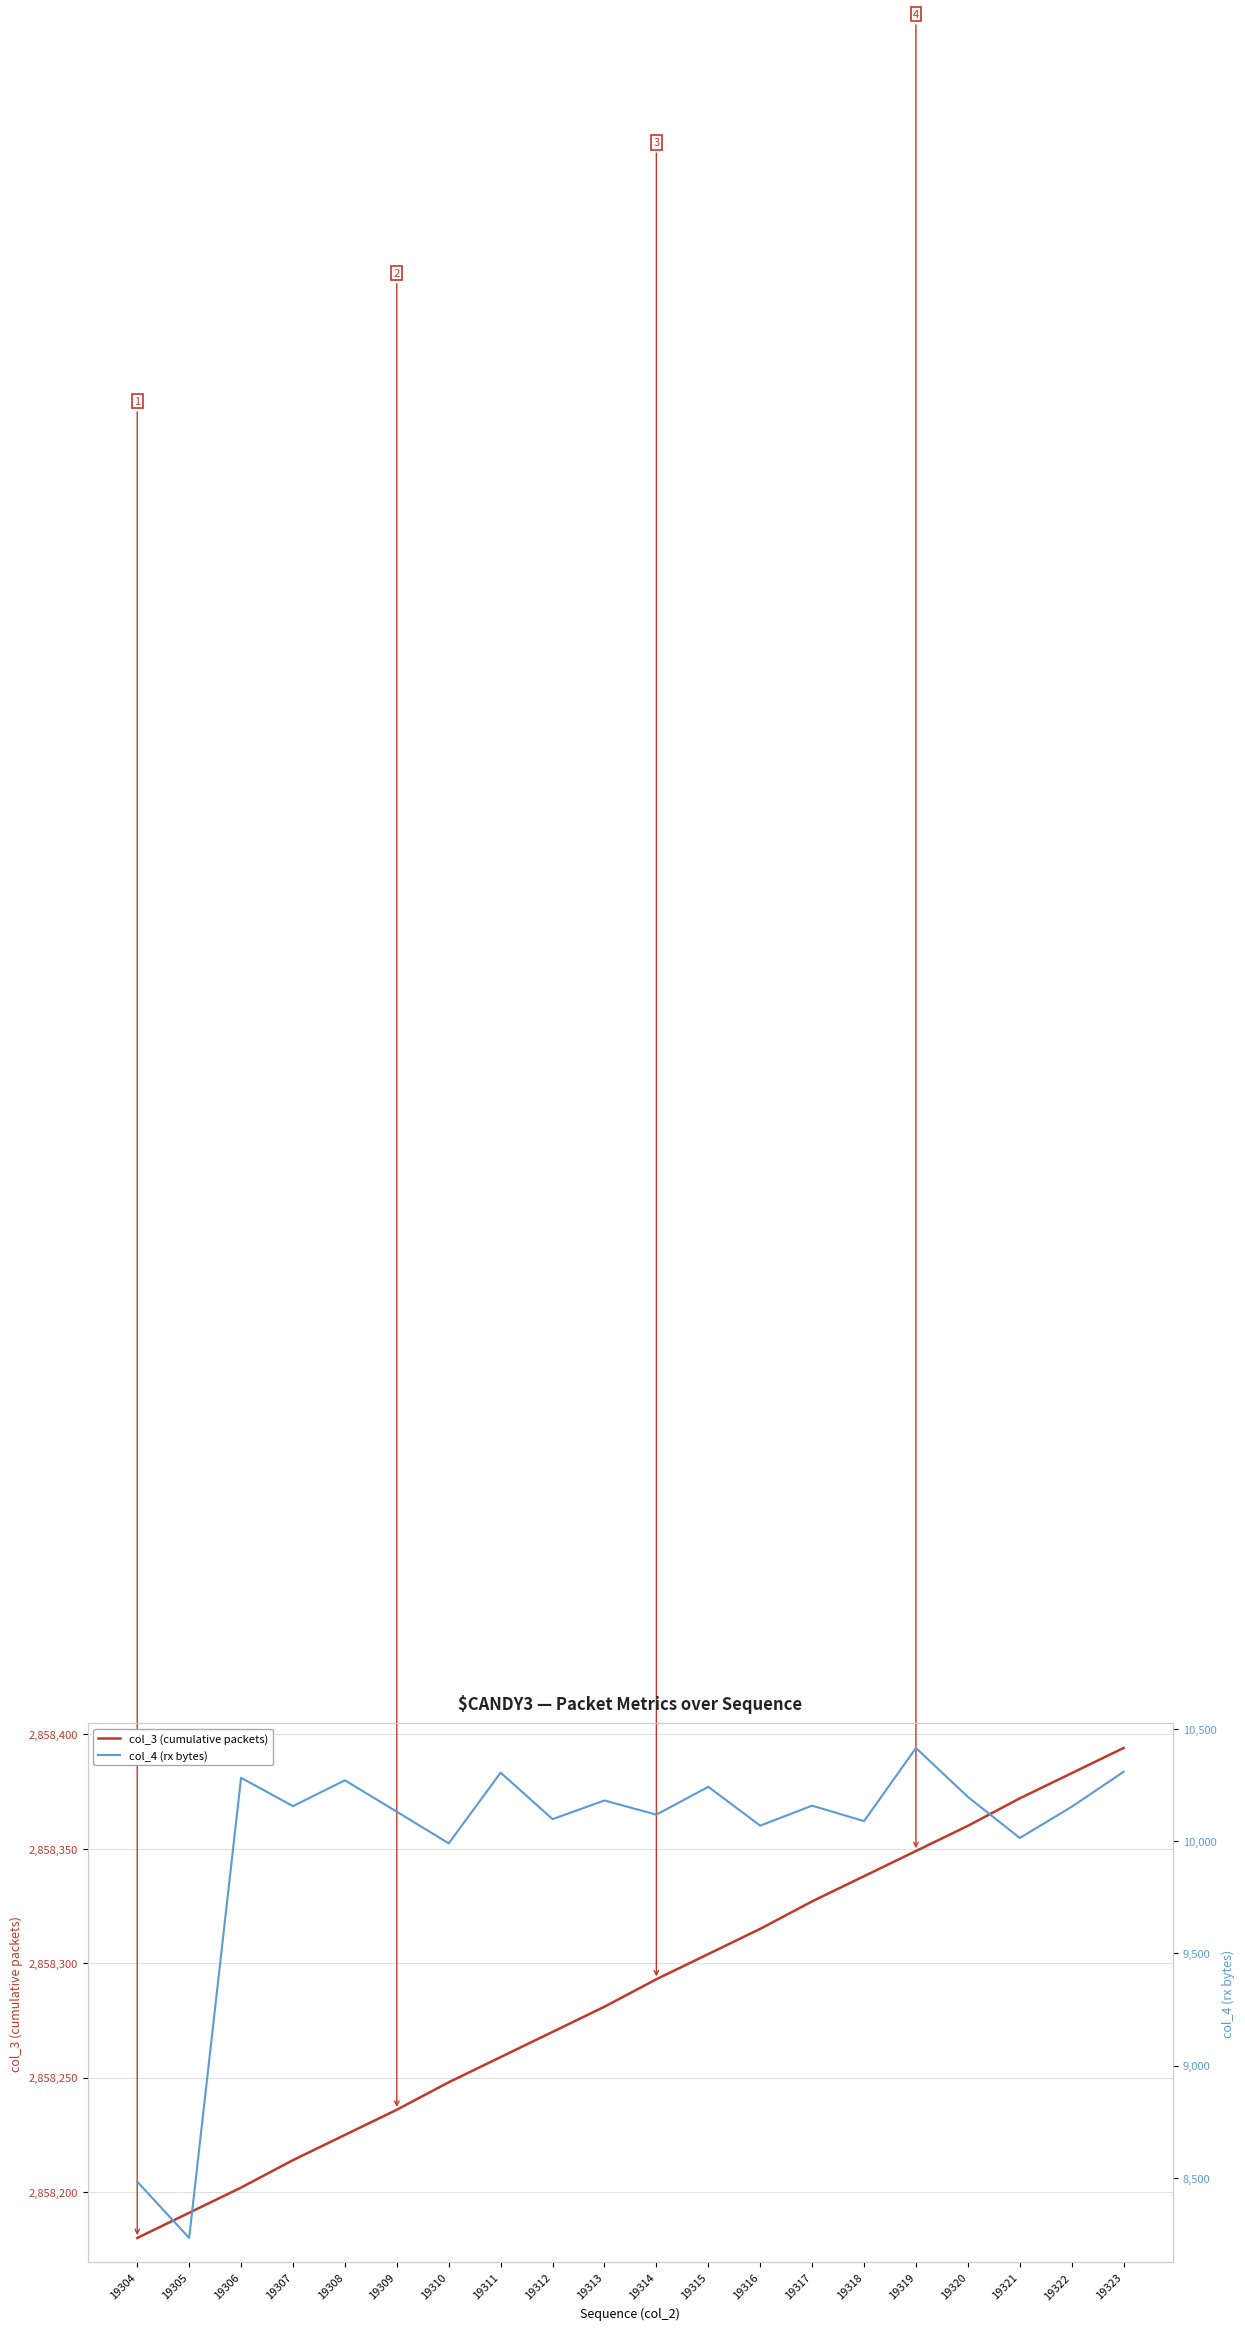

List the series in order of their peak value, highest first.

col_3 (cumulative packets), col_4 (rx bytes)